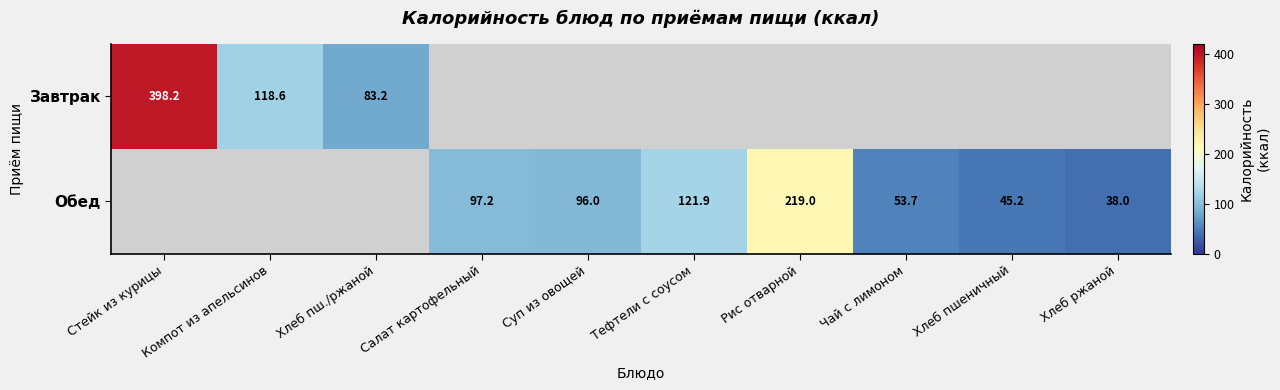

Which has a higher value, Хлеб ржаной or Компот из апельсинов?

Компот из апельсинов